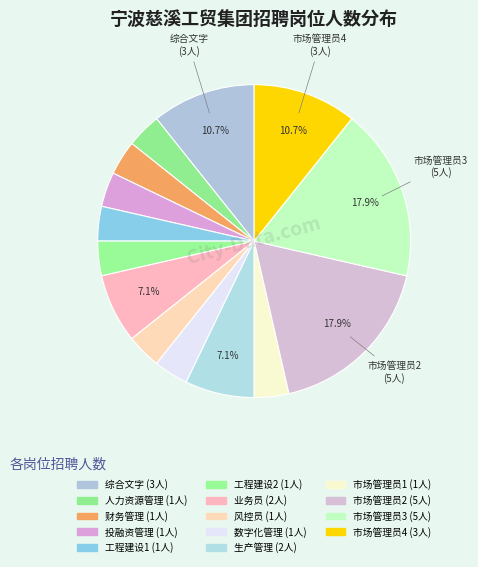

How many slices are in this pie chart?

14